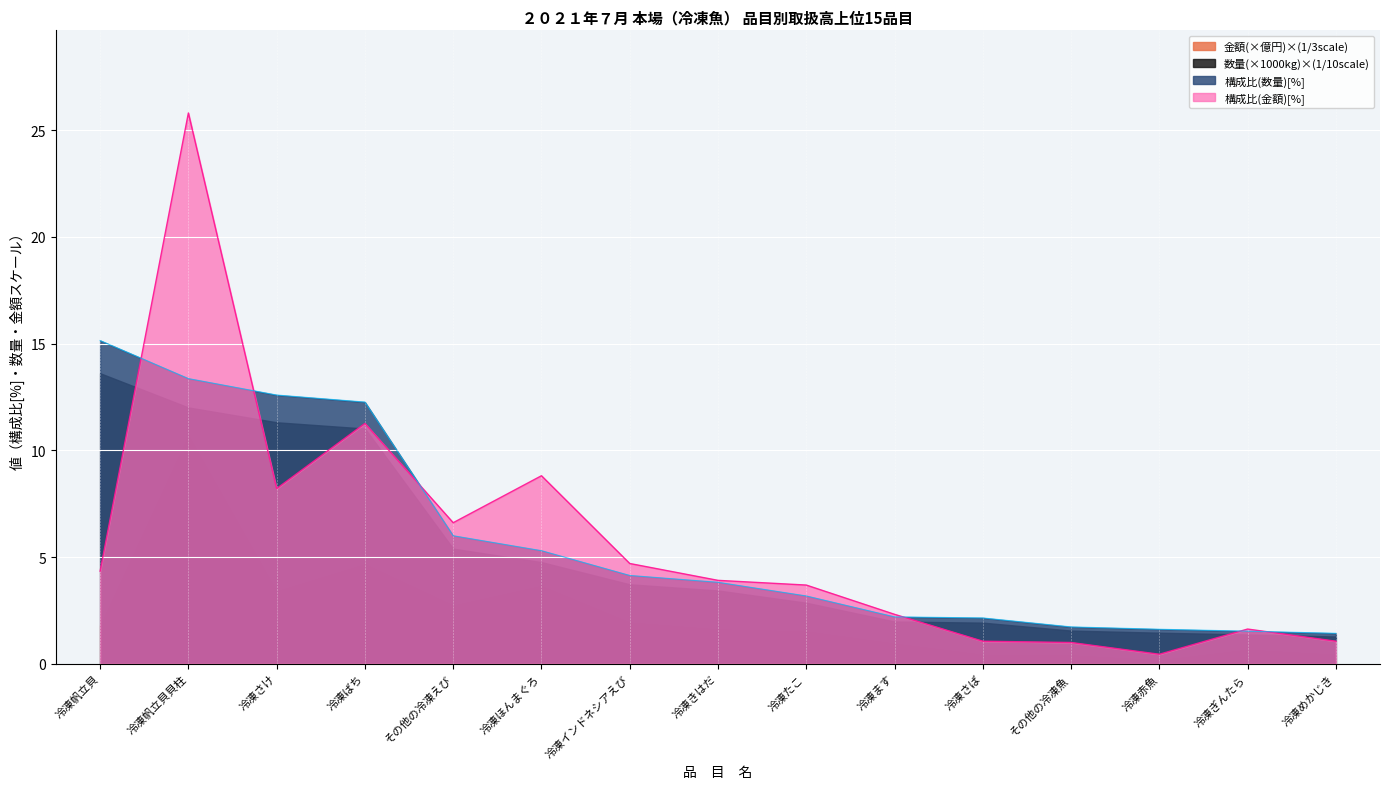

What position from the left is 冷凍インドネシアえび?

7